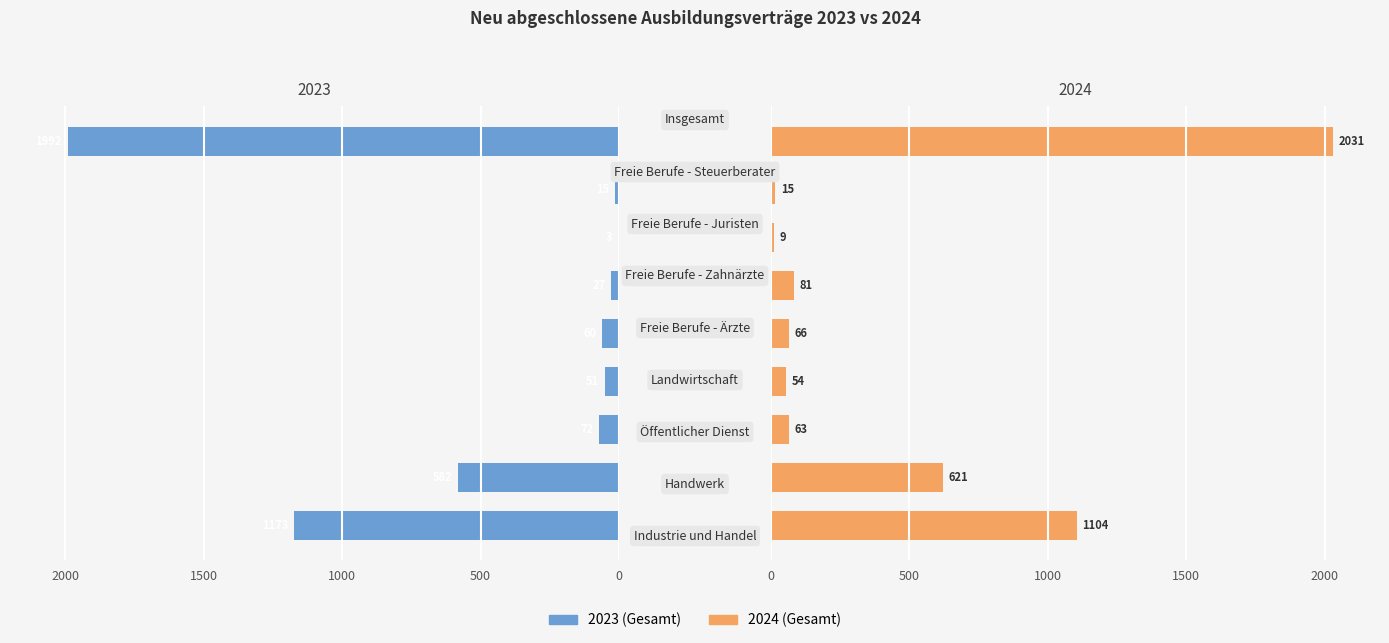

Reading left to right, list all the values displayed in this chart.

Regulär 2023: -1173	-582	-72	-51	-60	-27	-3	-15	-1992
Regulär 2024: 1104	621	63	54	66	81	9	15	2031